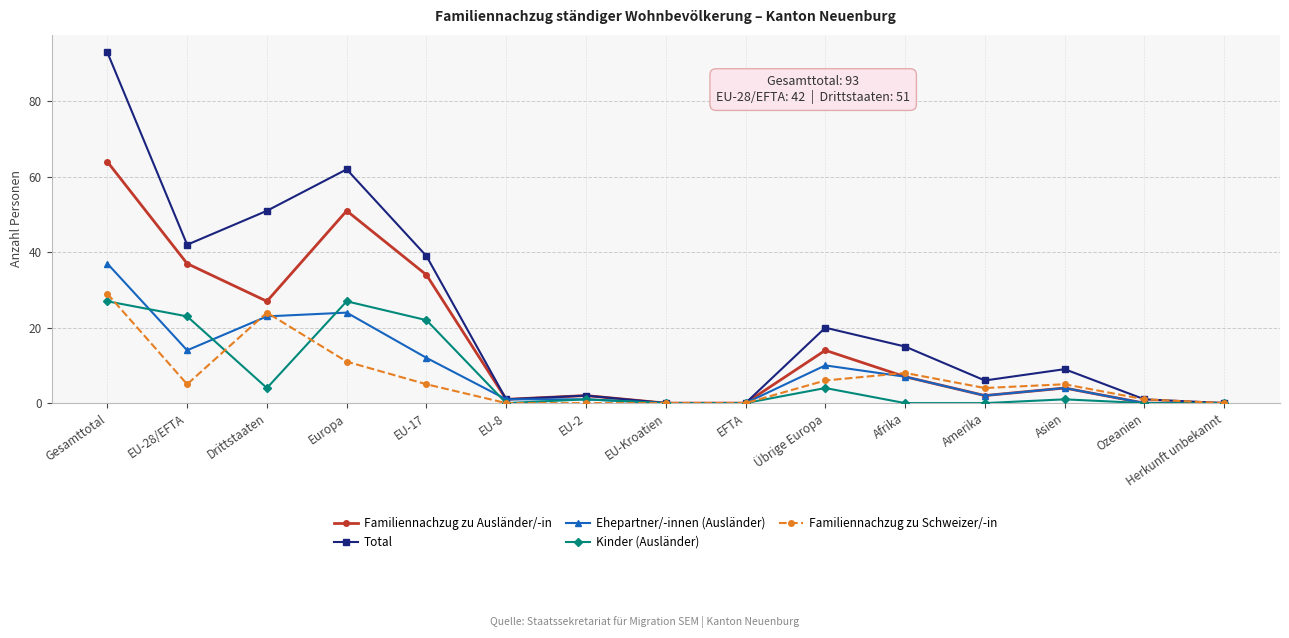

List the series in order of their peak value, highest first.

Total, Familiennachzug zu Ausländer/-in, Ehepartner/-innen (Ausländer), Familiennachzug zu Schweizer/-in, Kinder (Ausländer)